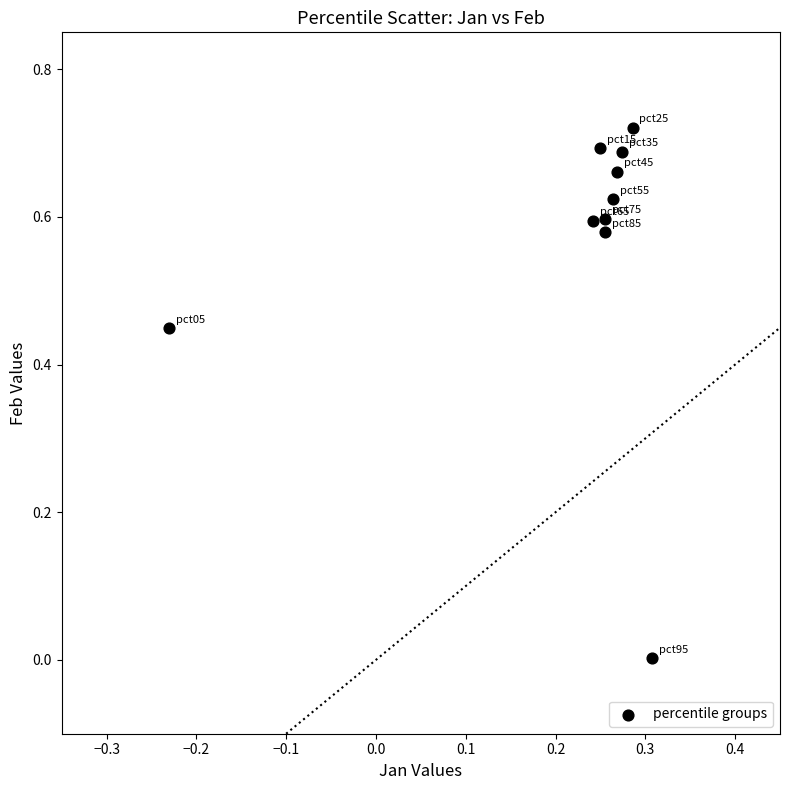

What is the range of X values (max minus min)?

0.5